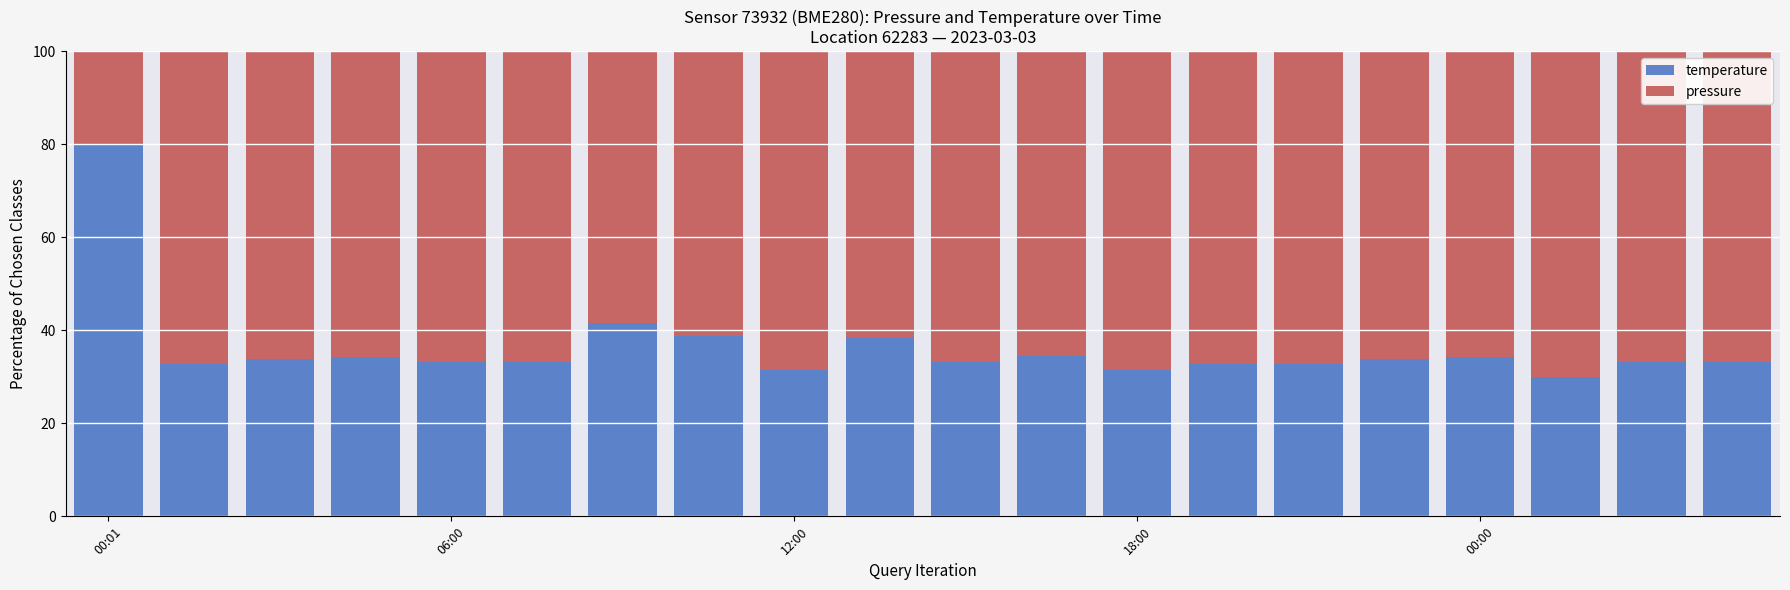

What is the difference between the second highest and second lowest values in the temperature series?

10.1